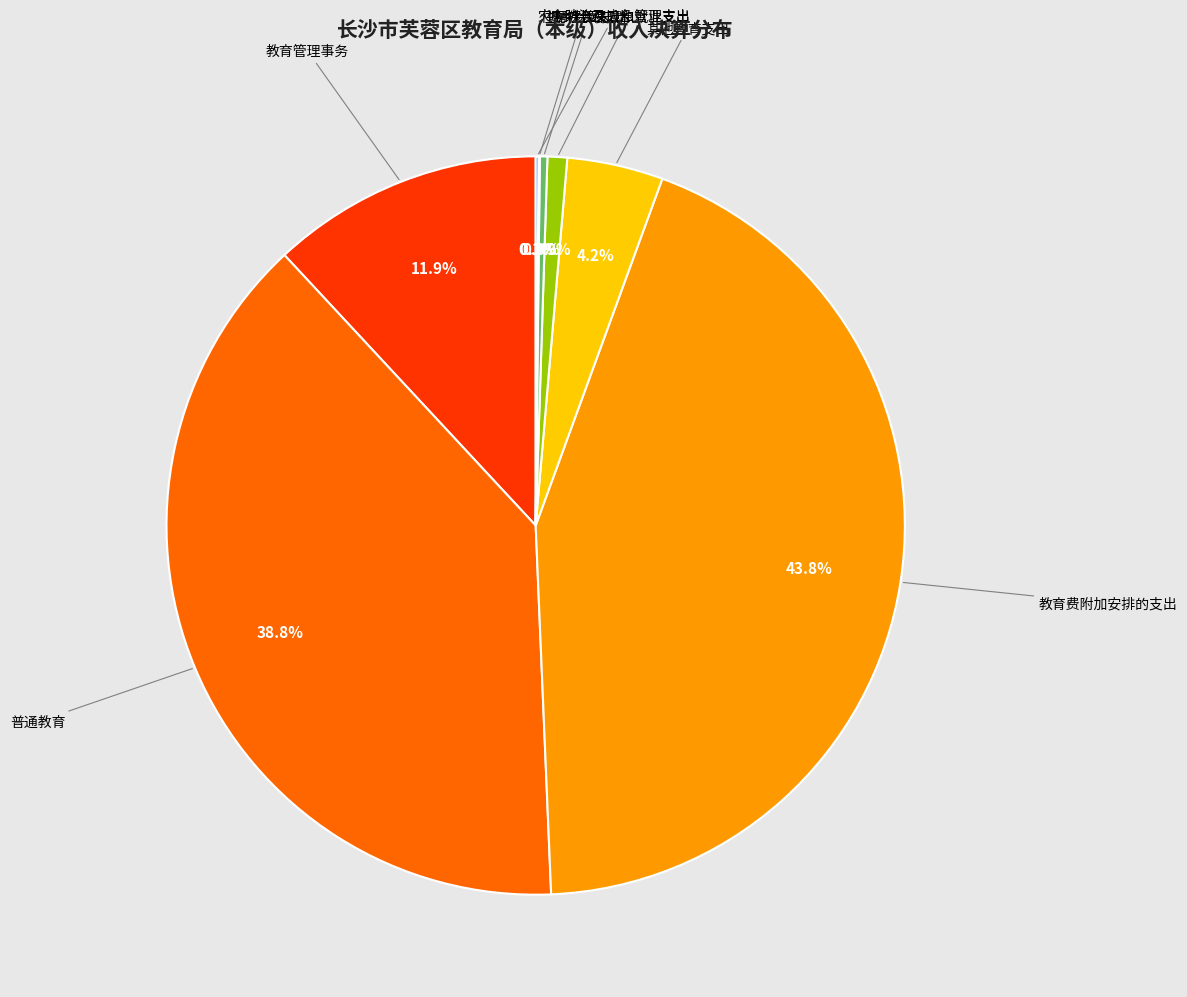

Does any single category account for the majority?

No